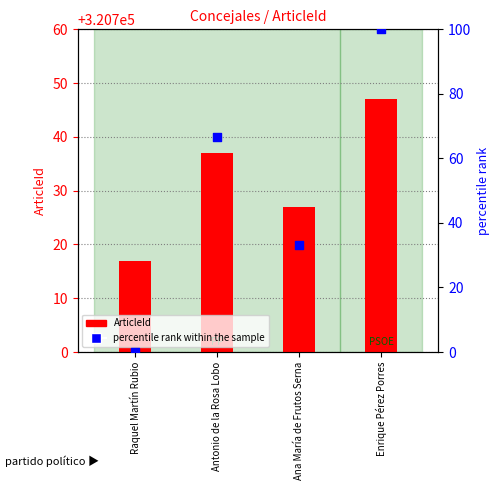

Which series contains the lowest Y value?

percentile rank within the sample